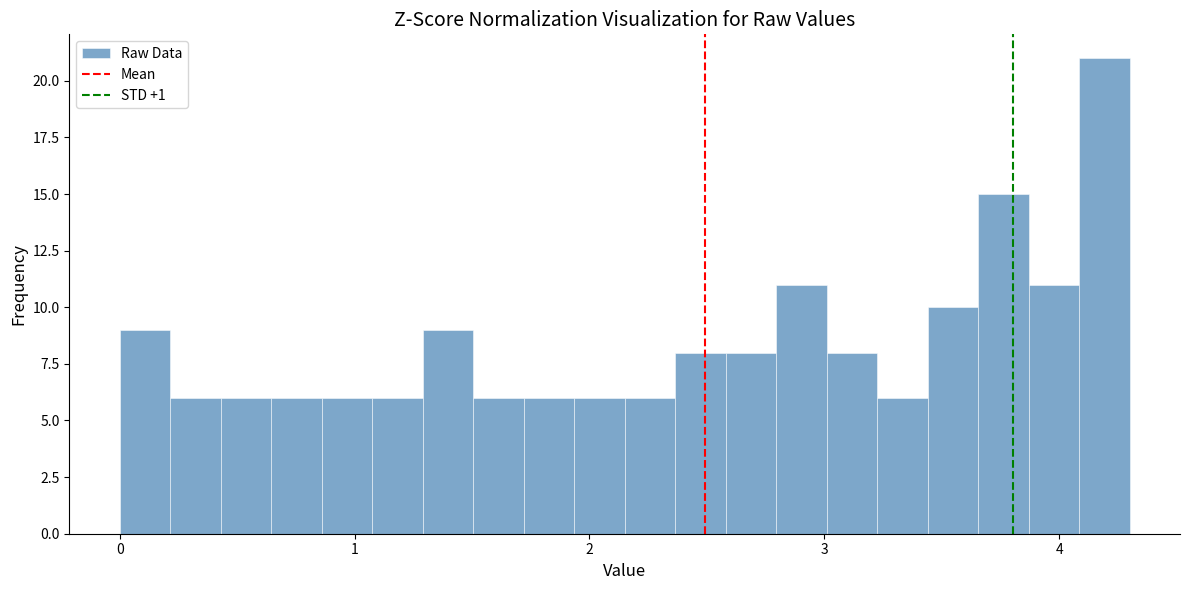

Read against the x-axis, roughly where is the centre of the tallest bar?

4.2